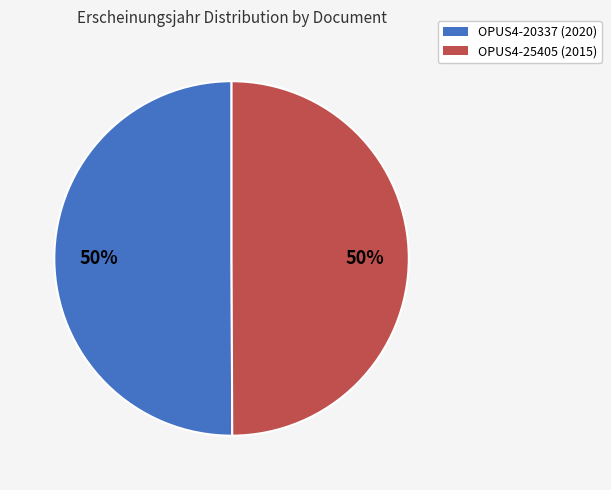

To the nearest percent, what is the combined percentage of OPUS4-20337 (2020) and OPUS4-25405 (2015)?

100%